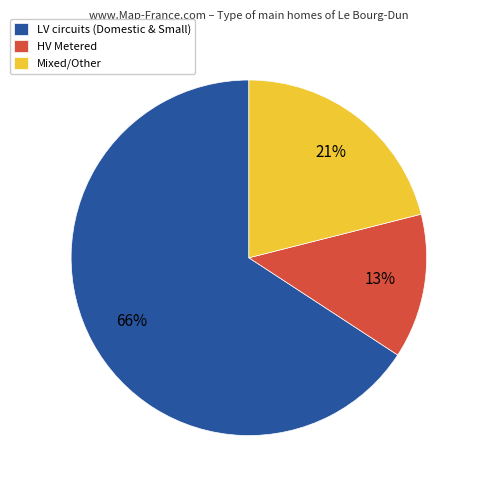

Rank the categories by value from highest to lowest.

LV circuits (Domestic & Small), Mixed/Other, HV Metered